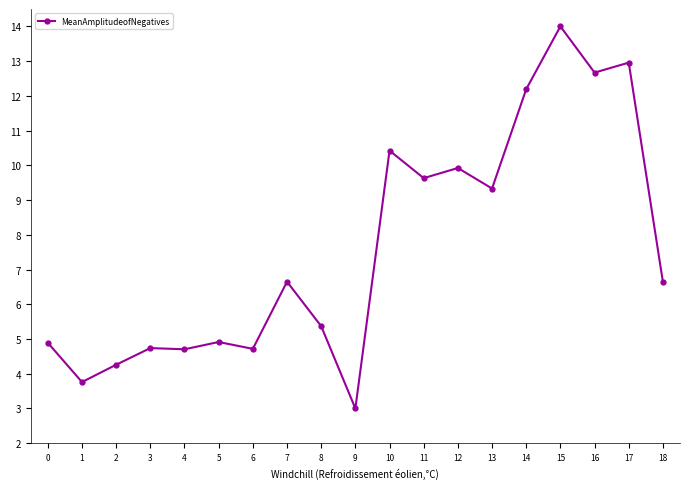

What is the change in value from 5 to 12?

+5.0